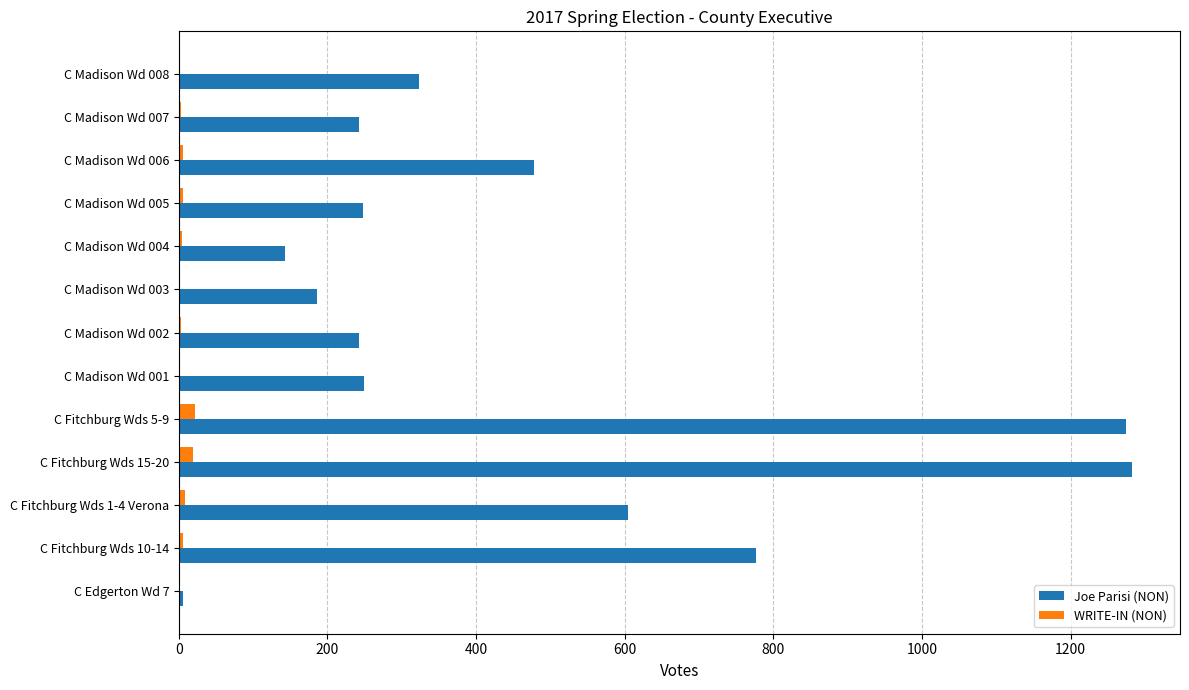

What is the sum of all WRITE-IN (NON) values?

79